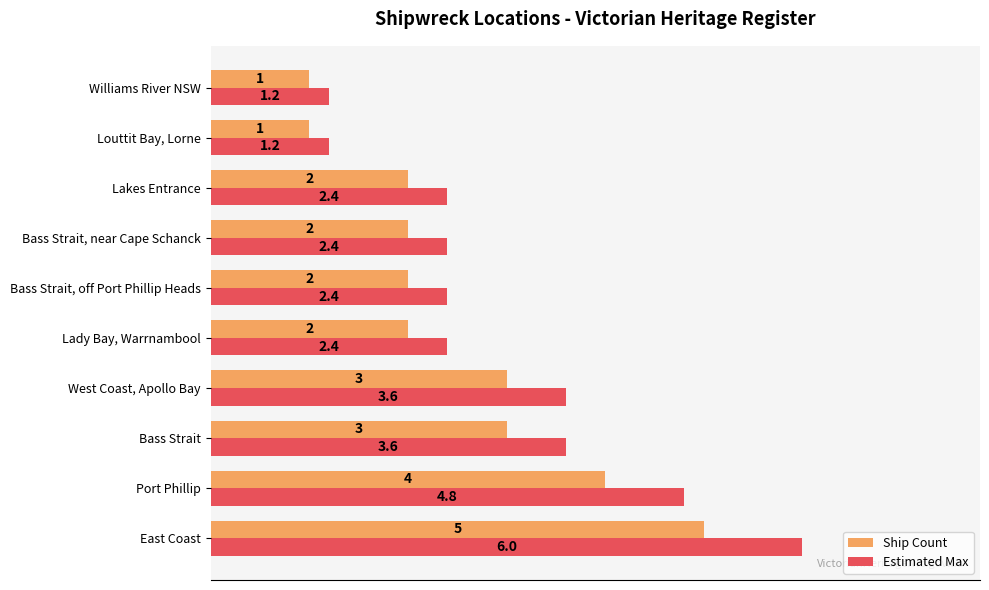

What are all the series names shown in the legend?

Ship Count, Estimated Max